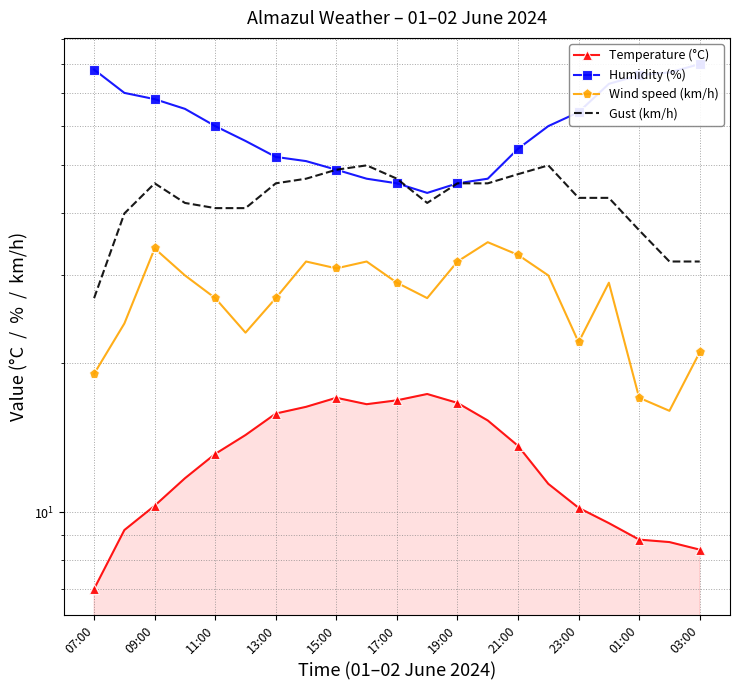

The Temperature (°C) series shows 15.8 at 13:00. True or false?

True